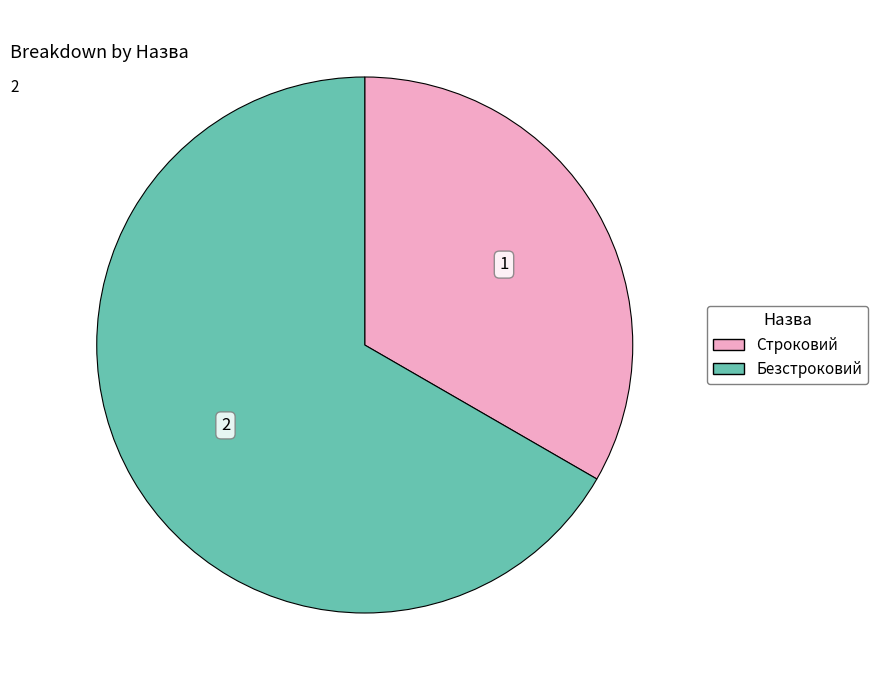

Which slice represents more than half of the pie?

Безстроковий